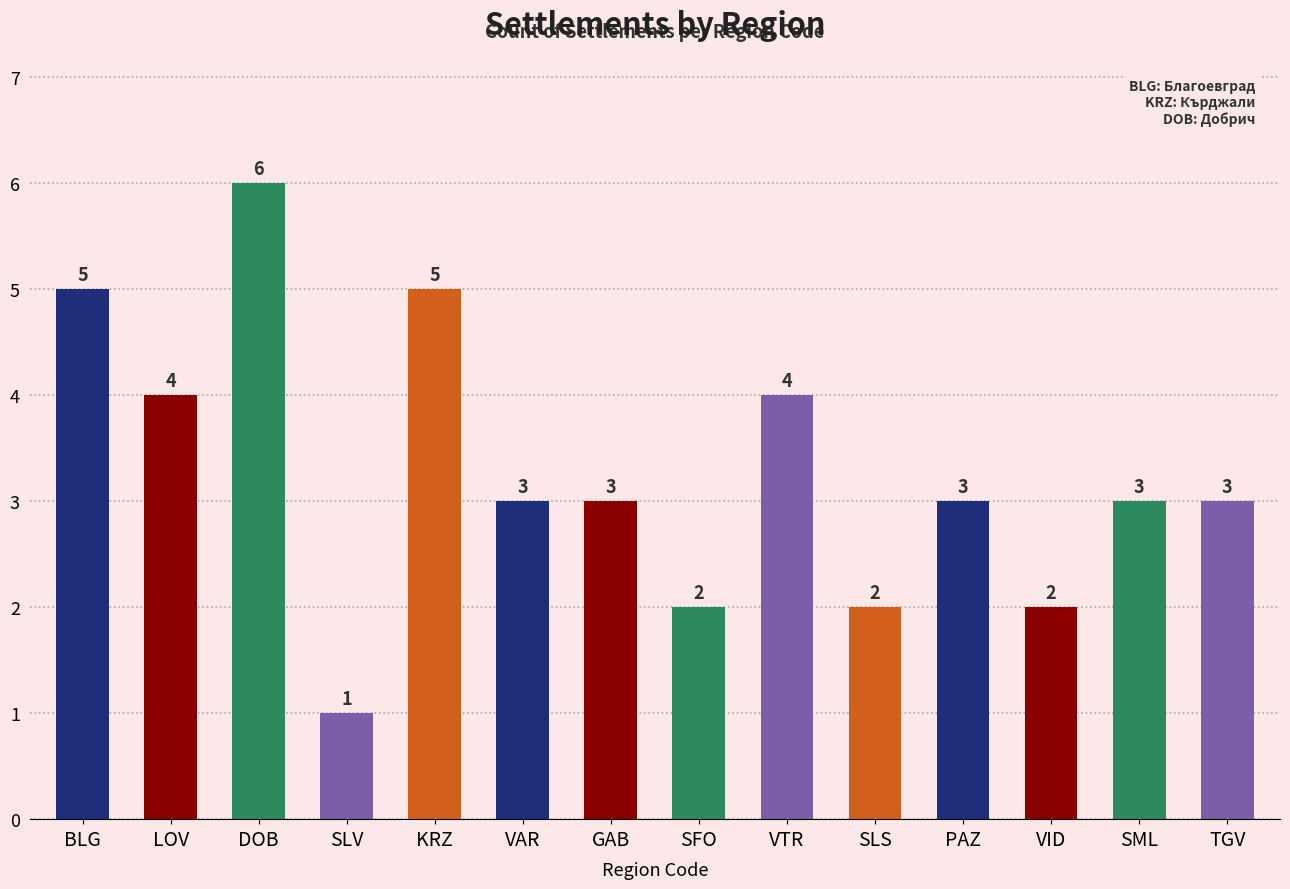

True or false: the data shows 5 at KRZ.

True